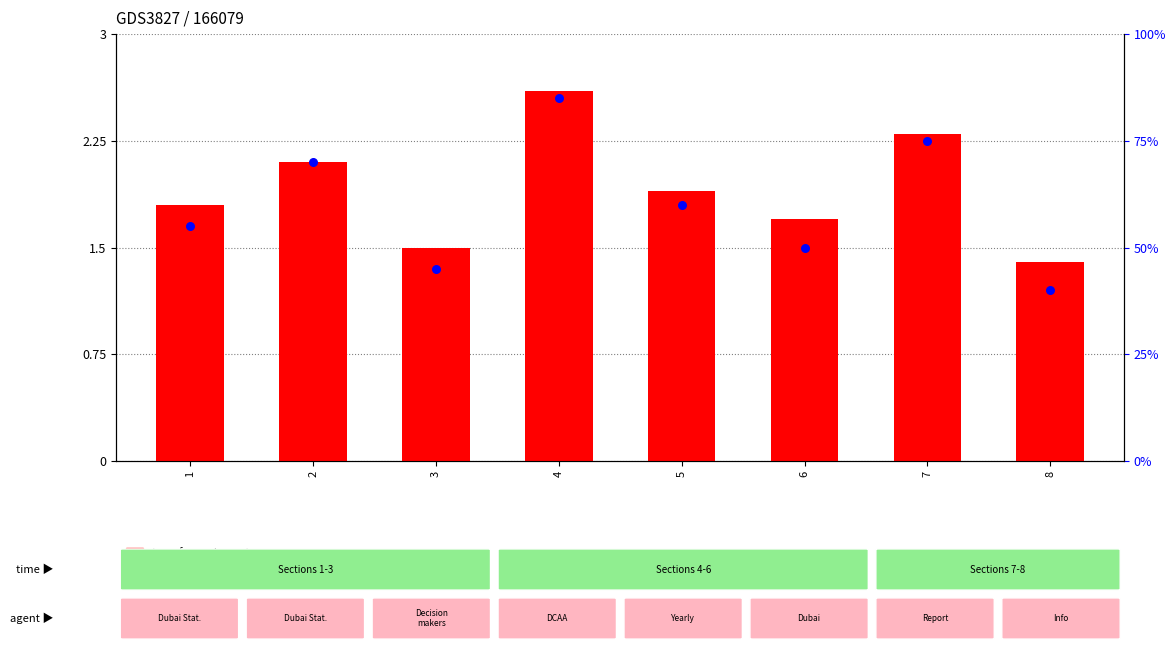

Which series has the largest Y range (max minus min)?

percentile rank within the sample